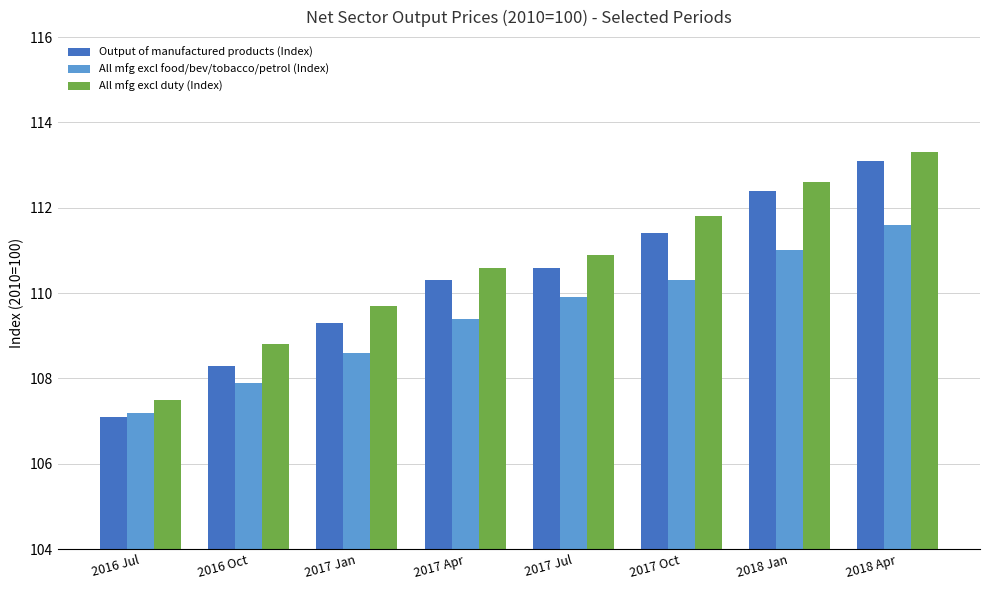

At which label is Output of manufactured products (Index) closest to 110?

2017 Apr